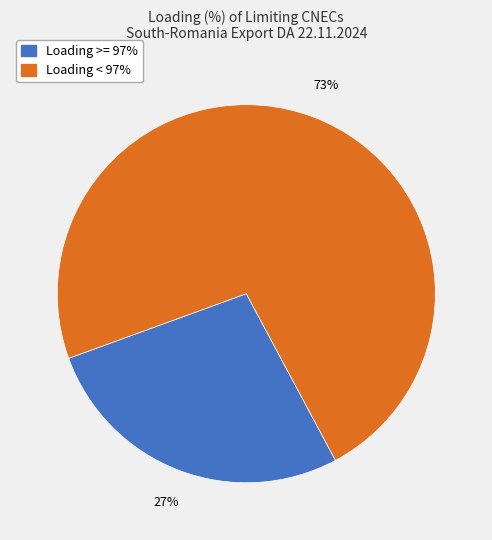

Count the number of slices in the pie.

2